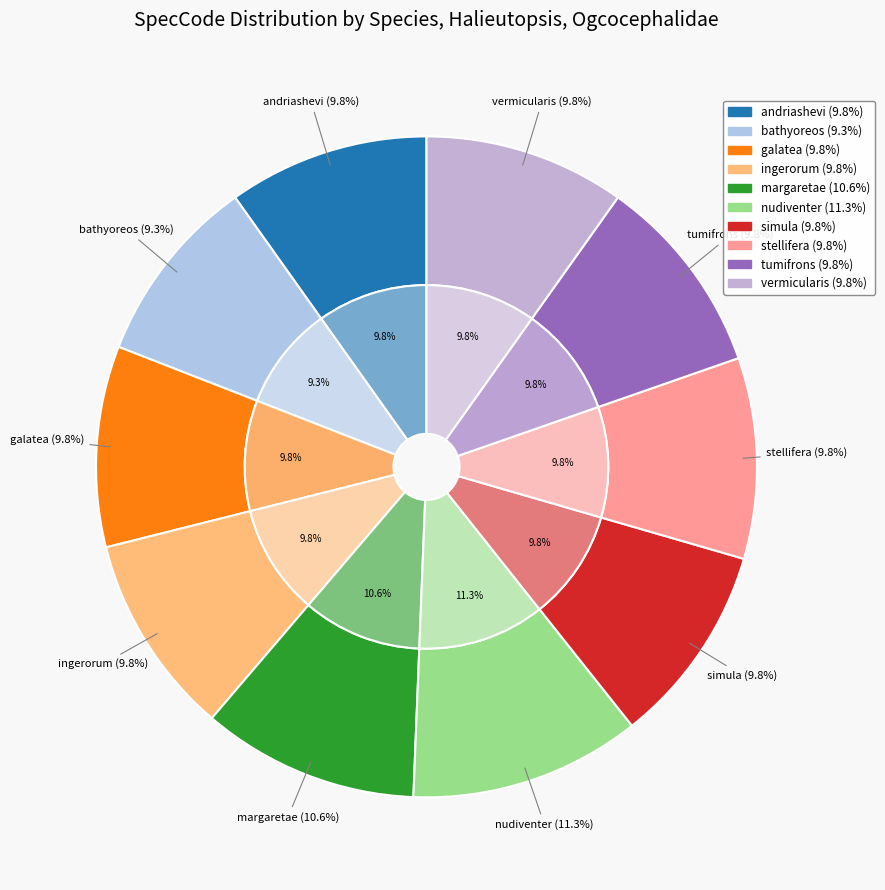

Approximately how many times larger is the value at ingerorum compared to nudiventer?

0.9